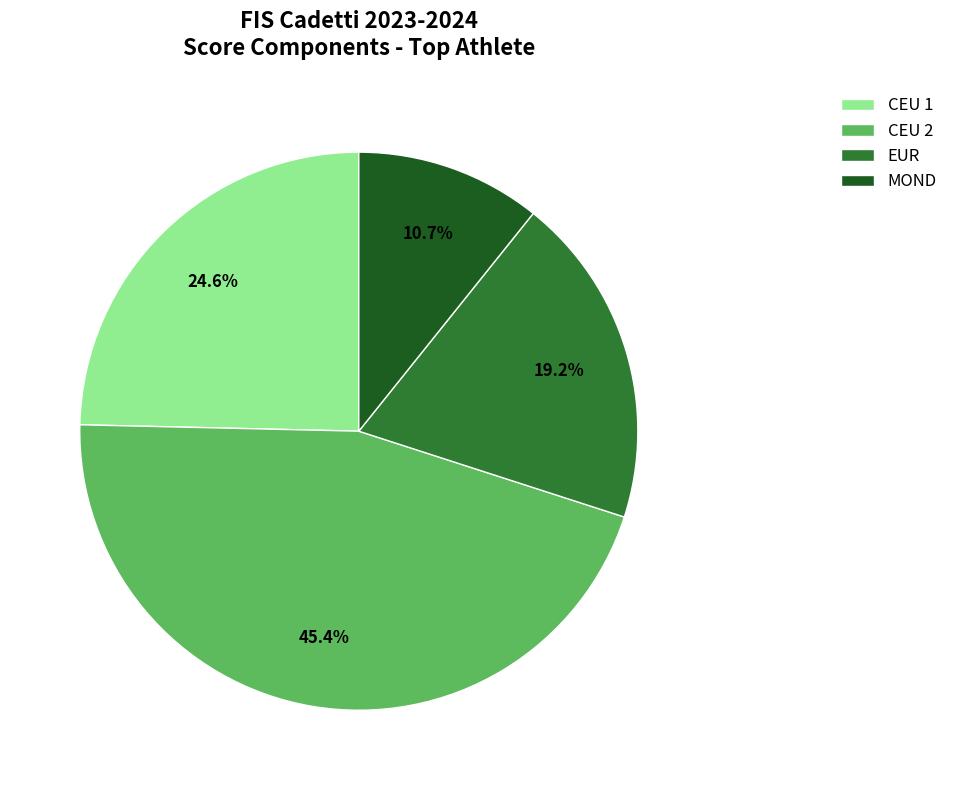

Which slice is the smallest?

MOND